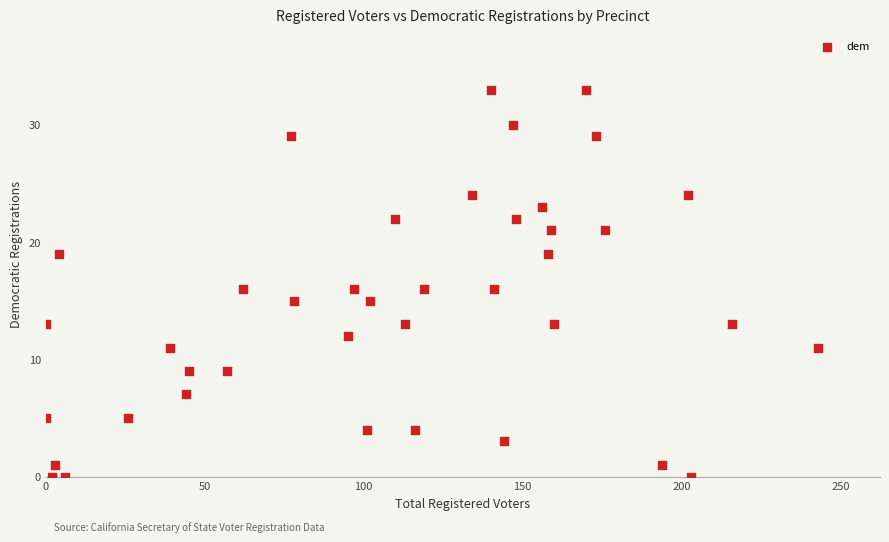

What is the range of Y values (max minus min)?

33